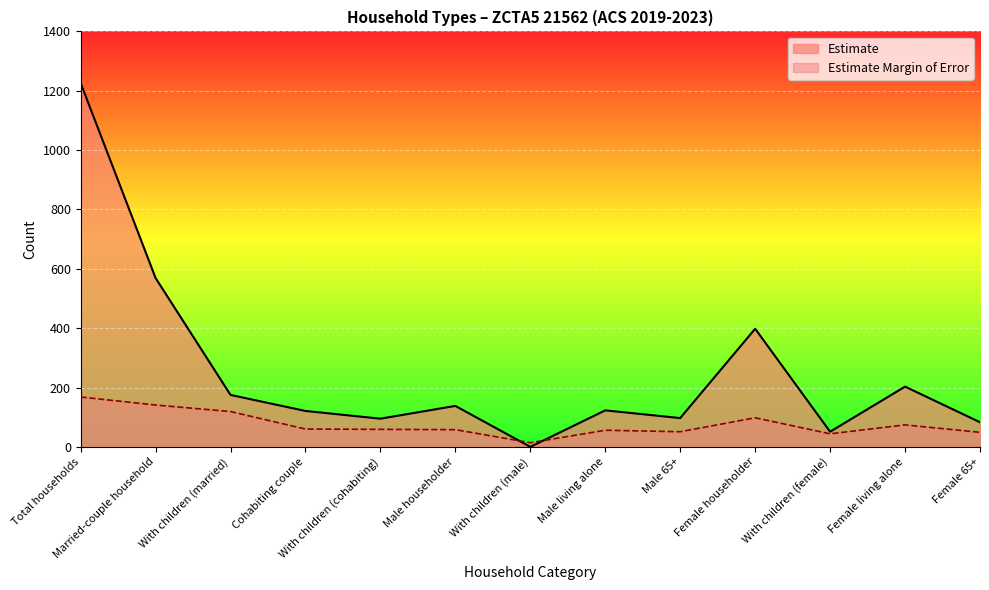

What is the label of the 6th point from the right?

Male living alone